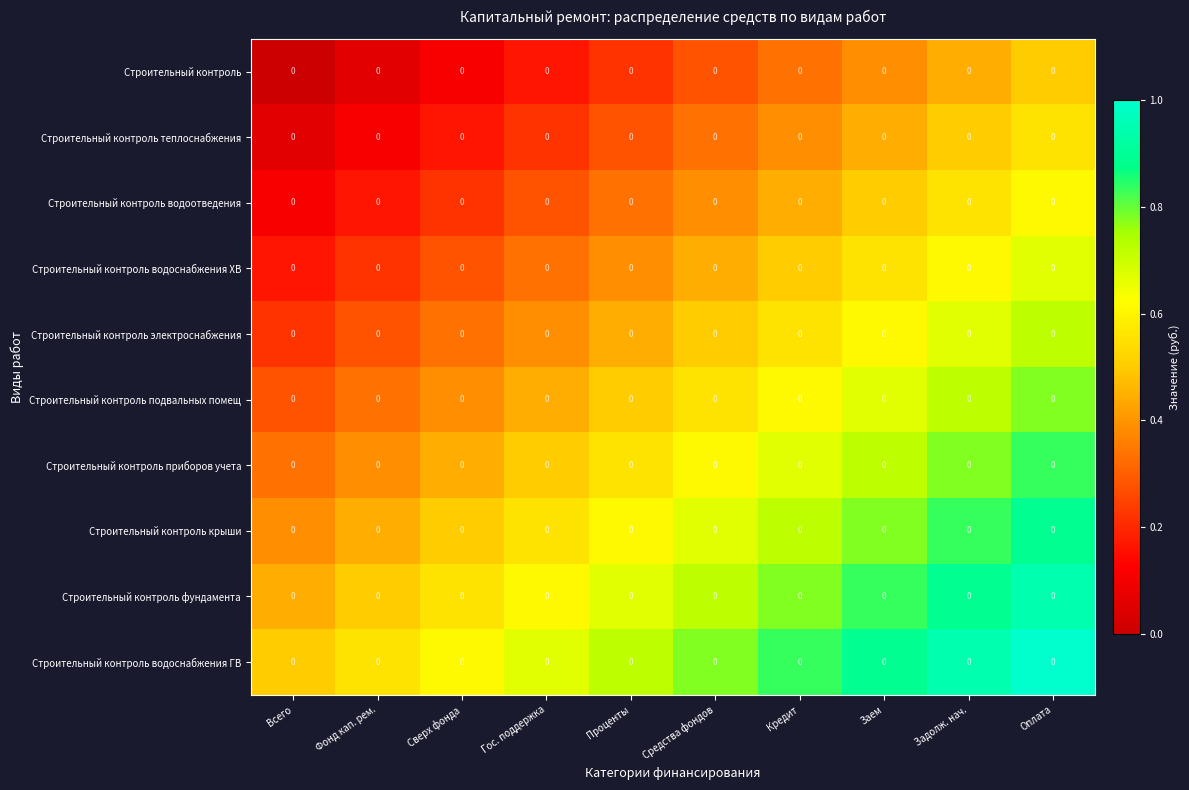

Reading left to right, what are all the values shown in this chart?

Строительный контроль: Всего=0.0	Фонд кап. рем.=0.0	Сверх фонда=0.0	Гос. поддержка=0.0	Проценты=0.0	Средства фондов=0.0	Кредит=0.0	Заем=0.0	Задолж. нач.=0.0	Оплата=0.0
Строительный контроль теплоснабжения: Всего=0.0	Фонд кап. рем.=0.0	Сверх фонда=0.0	Гос. поддержка=0.0	Проценты=0.0	Средства фондов=0.0	Кредит=0.0	Заем=0.0	Задолж. нач.=0.0	Оплата=0.0
Строительный контроль водоотведения: Всего=0.0	Фонд кап. рем.=0.0	Сверх фонда=0.0	Гос. поддержка=0.0	Проценты=0.0	Средства фондов=0.0	Кредит=0.0	Заем=0.0	Задолж. нач.=0.0	Оплата=0.0
Строительный контроль водоснабжения ХВ: Всего=0.0	Фонд кап. рем.=0.0	Сверх фонда=0.0	Гос. поддержка=0.0	Проценты=0.0	Средства фондов=0.0	Кредит=0.0	Заем=0.0	Задолж. нач.=0.0	Оплата=0.0
Строительный контроль электроснабжения: Всего=0.0	Фонд кап. рем.=0.0	Сверх фонда=0.0	Гос. поддержка=0.0	Проценты=0.0	Средства фондов=0.0	Кредит=0.0	Заем=0.0	Задолж. нач.=0.0	Оплата=0.0
Строительный контроль подвальных помещ: Всего=0.0	Фонд кап. рем.=0.0	Сверх фонда=0.0	Гос. поддержка=0.0	Проценты=0.0	Средства фондов=0.0	Кредит=0.0	Заем=0.0	Задолж. нач.=0.0	Оплата=0.0
Строительный контроль приборов учета: Всего=0.0	Фонд кап. рем.=0.0	Сверх фонда=0.0	Гос. поддержка=0.0	Проценты=0.0	Средства фондов=0.0	Кредит=0.0	Заем=0.0	Задолж. нач.=0.0	Оплата=0.0
Строительный контроль крыши: Всего=0.0	Фонд кап. рем.=0.0	Сверх фонда=0.0	Гос. поддержка=0.0	Проценты=0.0	Средства фондов=0.0	Кредит=0.0	Заем=0.0	Задолж. нач.=0.0	Оплата=0.0
Строительный контроль фундамента: Всего=0.0	Фонд кап. рем.=0.0	Сверх фонда=0.0	Гос. поддержка=0.0	Проценты=0.0	Средства фондов=0.0	Кредит=0.0	Заем=0.0	Задолж. нач.=0.0	Оплата=0.0
Строительный контроль водоснабжения ГВ: Всего=0.0	Фонд кап. рем.=0.0	Сверх фонда=0.0	Гос. поддержка=0.0	Проценты=0.0	Средства фондов=0.0	Кредит=0.0	Заем=0.0	Задолж. нач.=0.0	Оплата=0.0